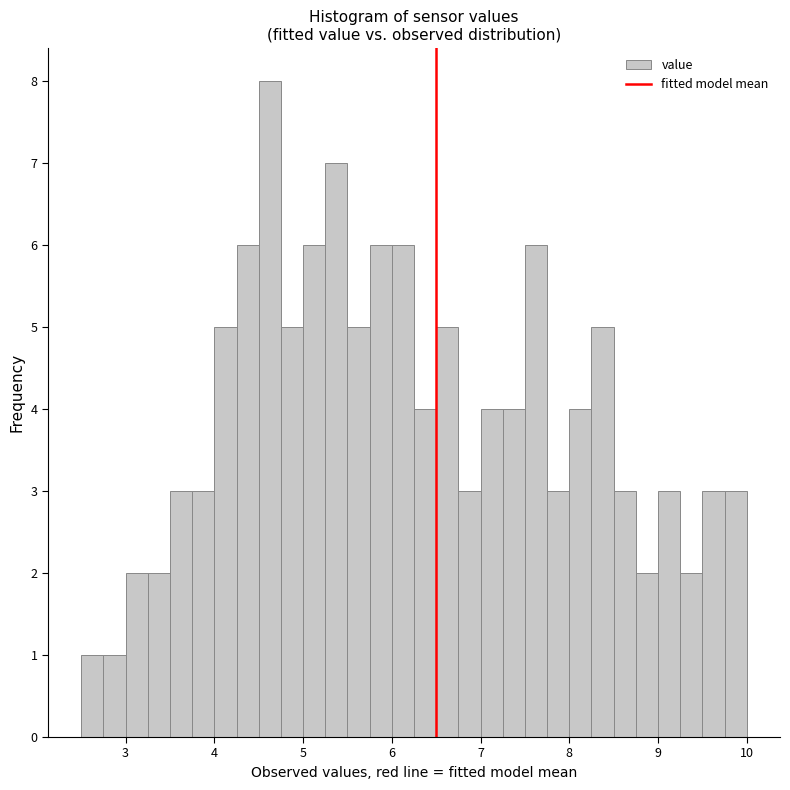

Around what value on the x-axis is the tallest bar? Give the approximate position of its centre, as read against the axis.

4.6